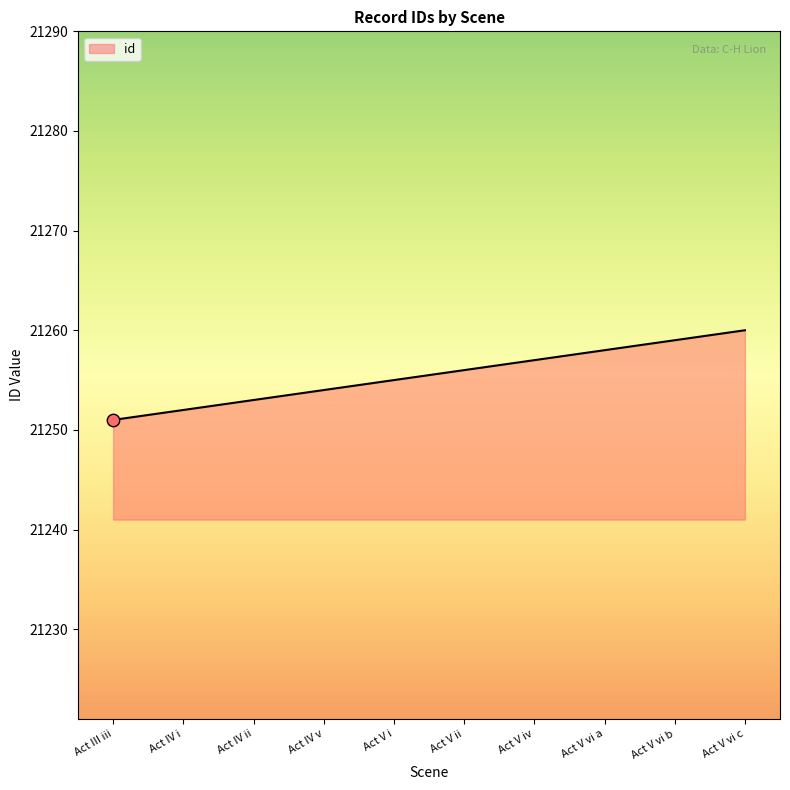

Approximately how many times larger is the value at Act IV v compared to Act V vi b?

1.0